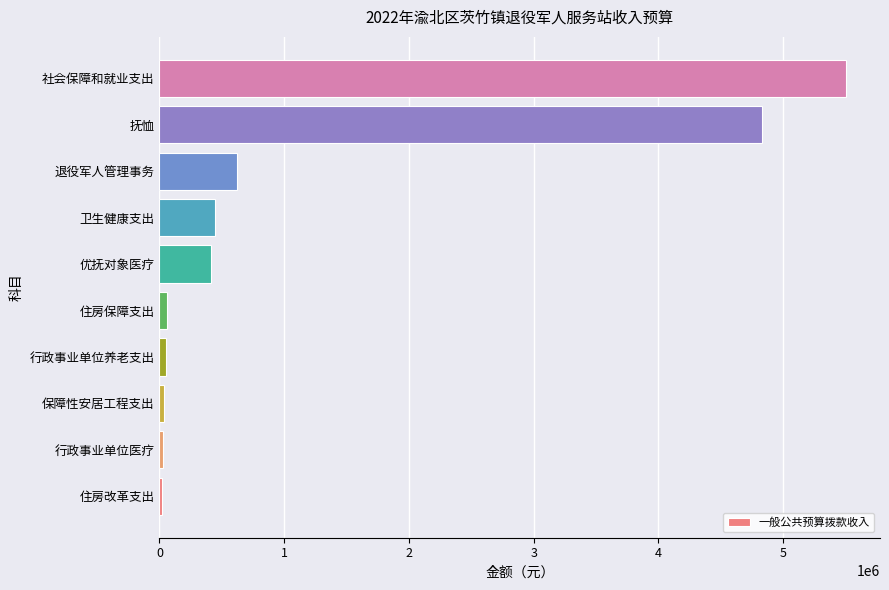

Where is the data nearest to the value 2762826?

抚恤